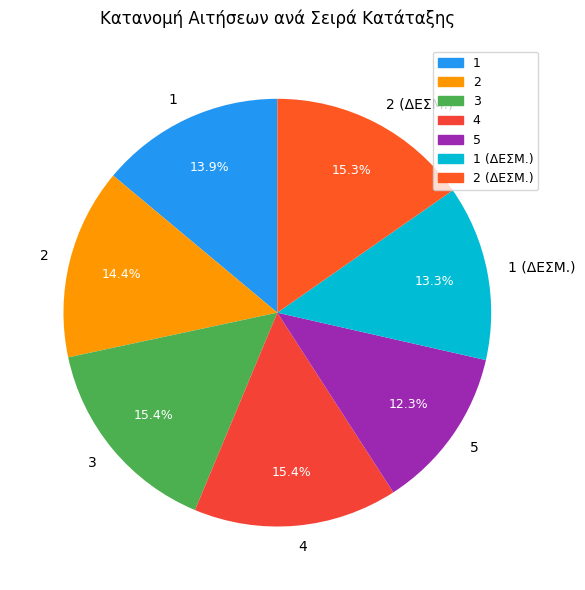

Does 4 account for over 50% of the chart?

No